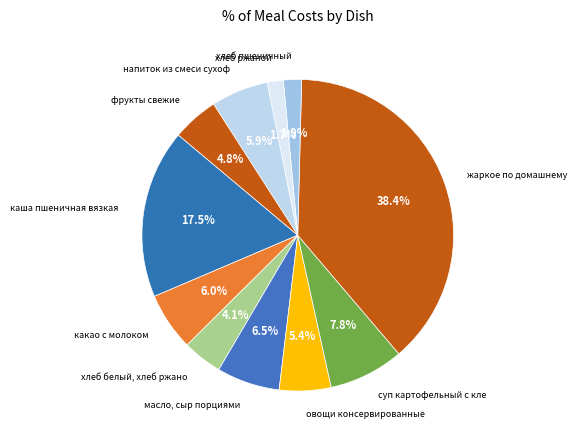

How many slices are in this pie chart?

11